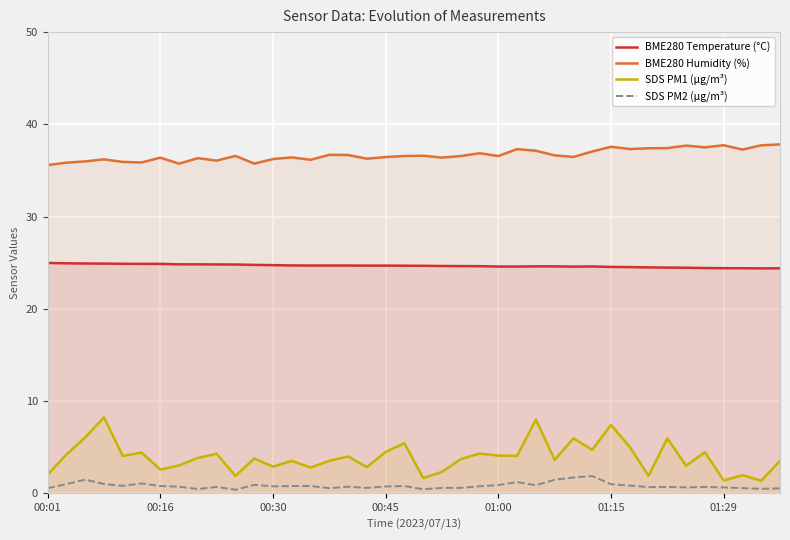

What is the spread (max minus min) of values at 27?

35.2